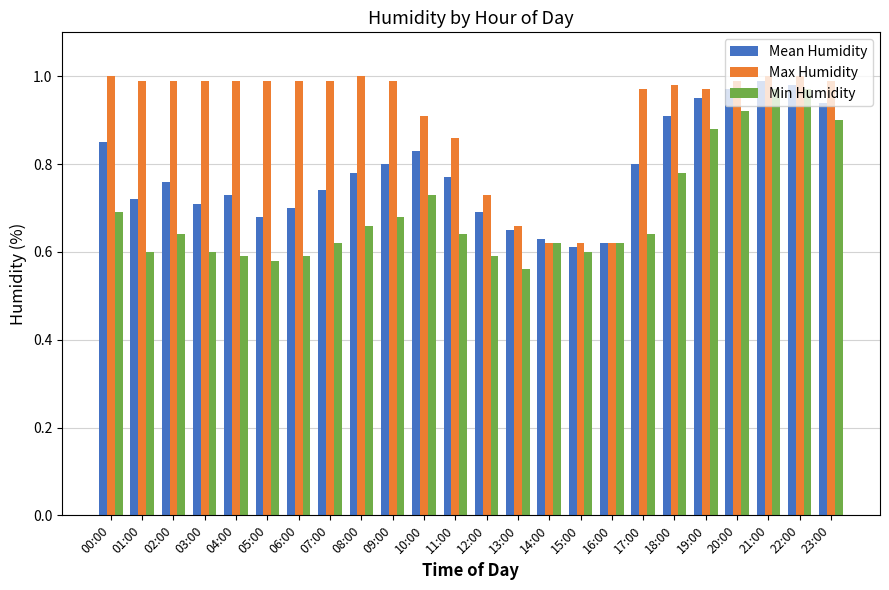

What is the label of the 11th bar from the left?

10:00